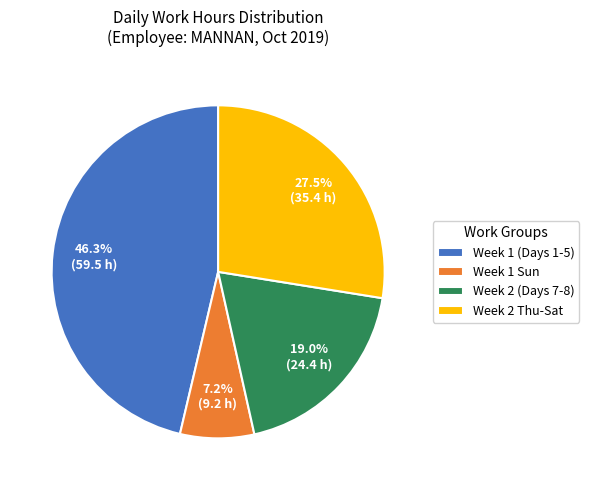

What is the total percentage of Week 2 (Days 7-8) and Week 2 Thu-Sat?

46.5%